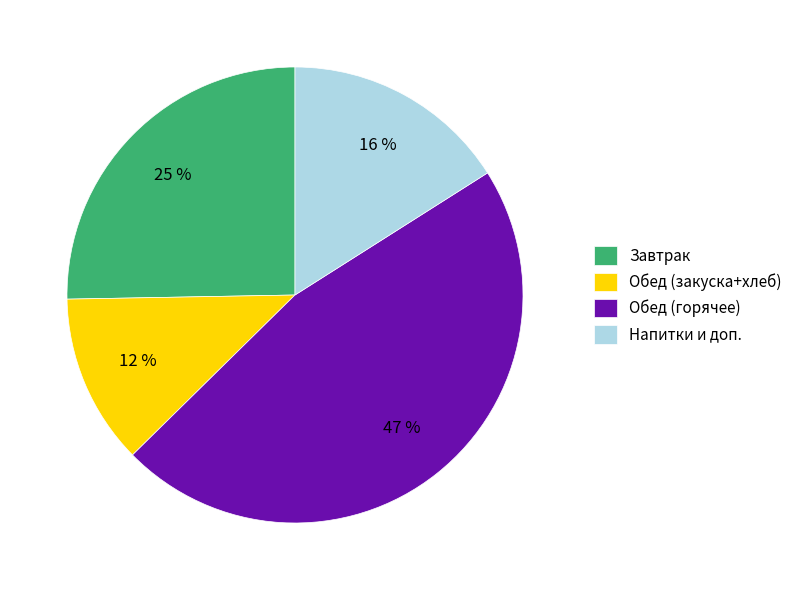

Is Завтрак the majority of the pie?

No